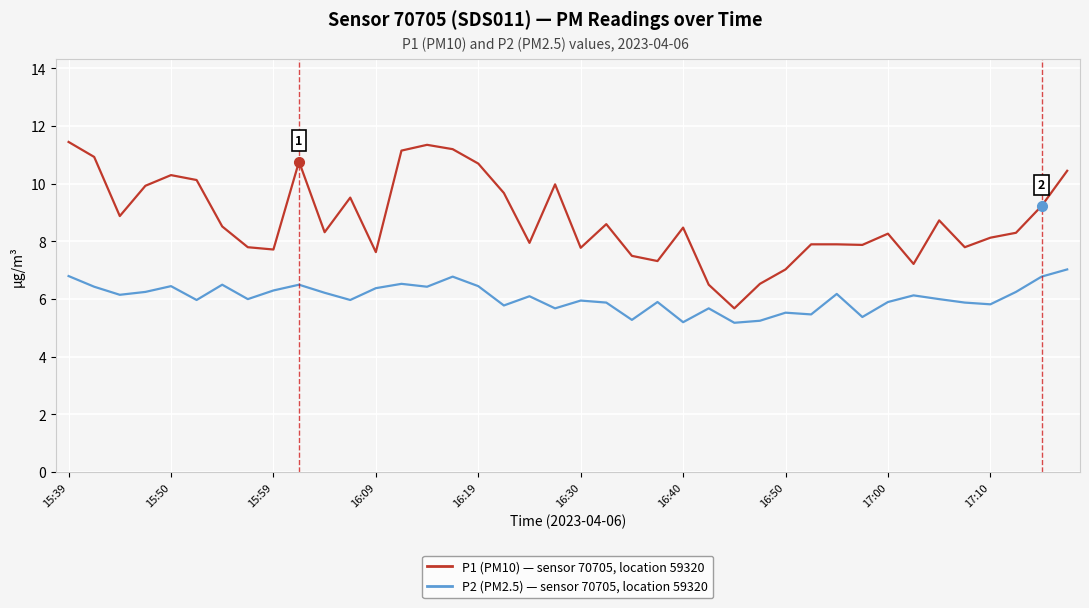

What is the smallest value displayed?

5.2